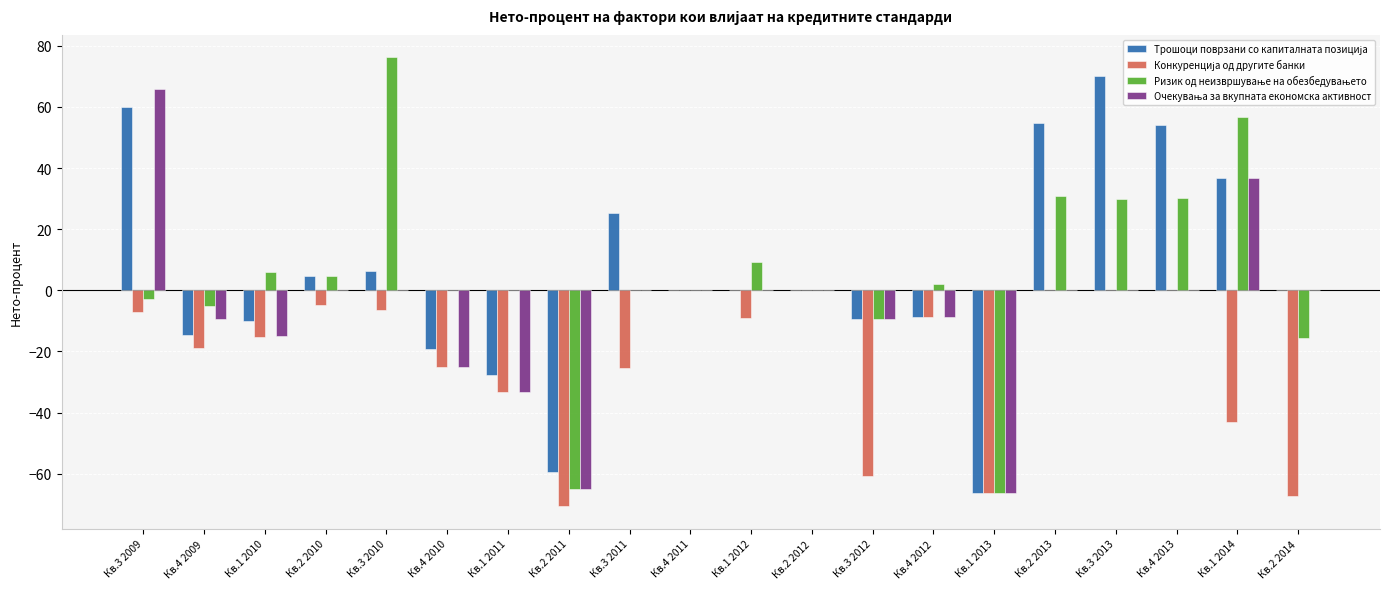

What is the greatest value displayed?

76.2